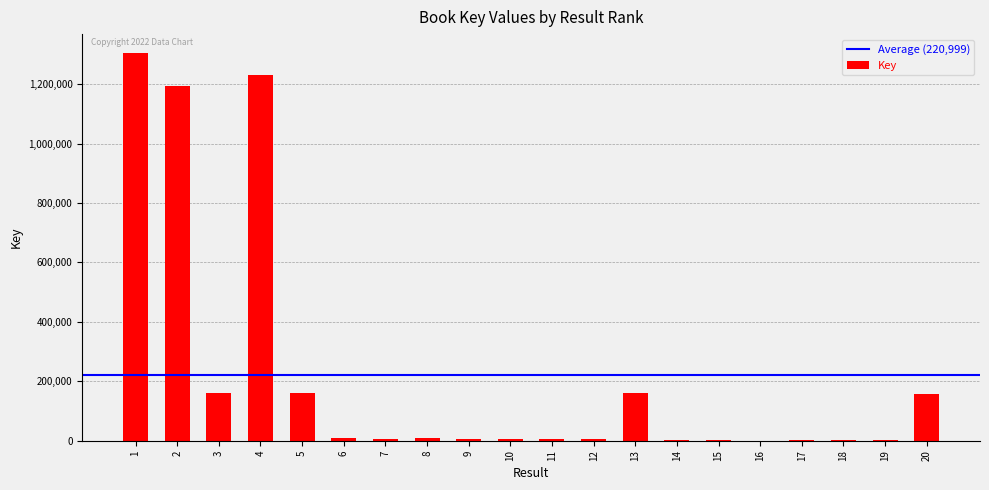

What is the difference between the values at 7 and 15?

3833